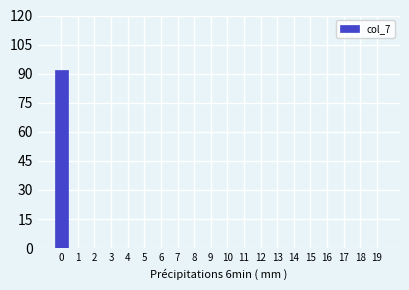

Reading left to right, list every bar in this chart as the range it spans on the x-axis followed by its height. The values are not printed on the chart, so give them approximately, as read against the axis.

-0.5 to 0.5: 92
0.5 to 1.5: 0
1.5 to 2.5: 0
2.5 to 3.5: 0
3.5 to 4.5: 0
4.5 to 5.5: 0
5.5 to 6.5: 0
6.5 to 7.5: 0
7.5 to 8.5: 0
8.5 to 9.5: 0
9.5 to 10.5: 0
10.5 to 11.5: 0
11.5 to 12.5: 0
12.5 to 13.5: 0
13.5 to 14.5: 0
14.5 to 15.5: 0
15.5 to 16.5: 0
16.5 to 17.5: 0
17.5 to 18.5: 0
18.5 to 19.5: 0